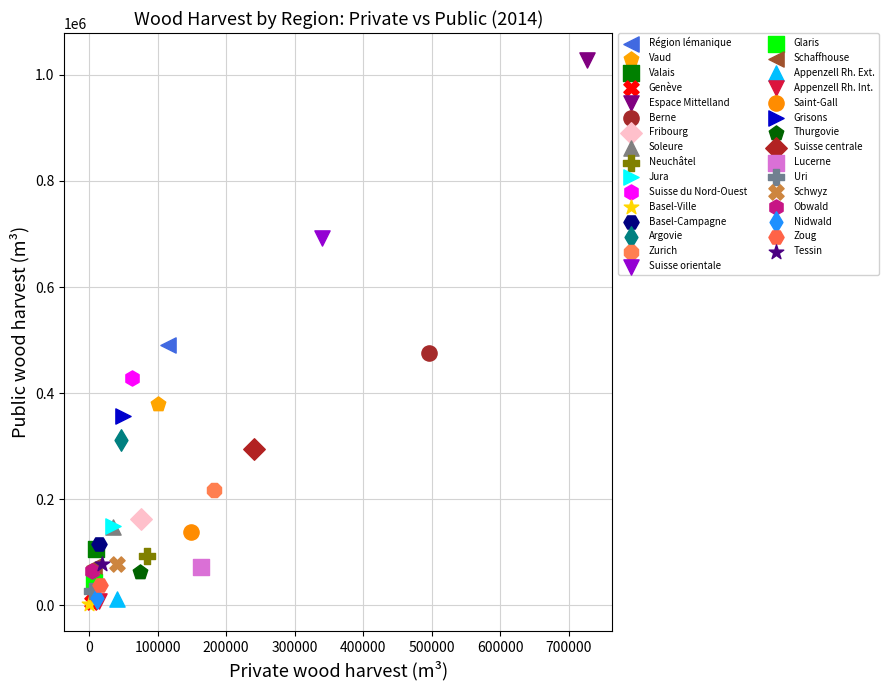

What are all the series names shown in the legend?

Région lémanique, Vaud, Valais, Genève, Espace Mittelland, Berne, Fribourg, Soleure, Neuchâtel, Jura, Suisse du Nord-Ouest, Basel-Ville, Basel-Campagne, Argovie, Zurich, Suisse orientale, Glaris, Schaffhouse, Appenzell Rh. Ext., Appenzell Rh. Int., Saint-Gall, Grisons, Thurgovie, Suisse centrale, Lucerne, Uri, Schwyz, Obwald, Nidwald, Zoug, Tessin